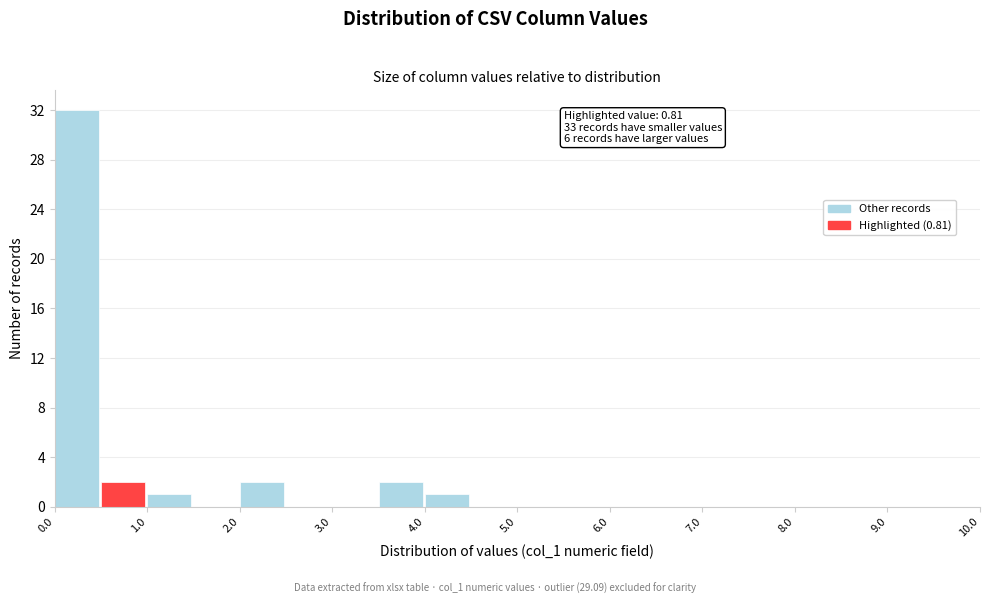

Which range on the x-axis has the tallest bar?

0.0 to 0.5